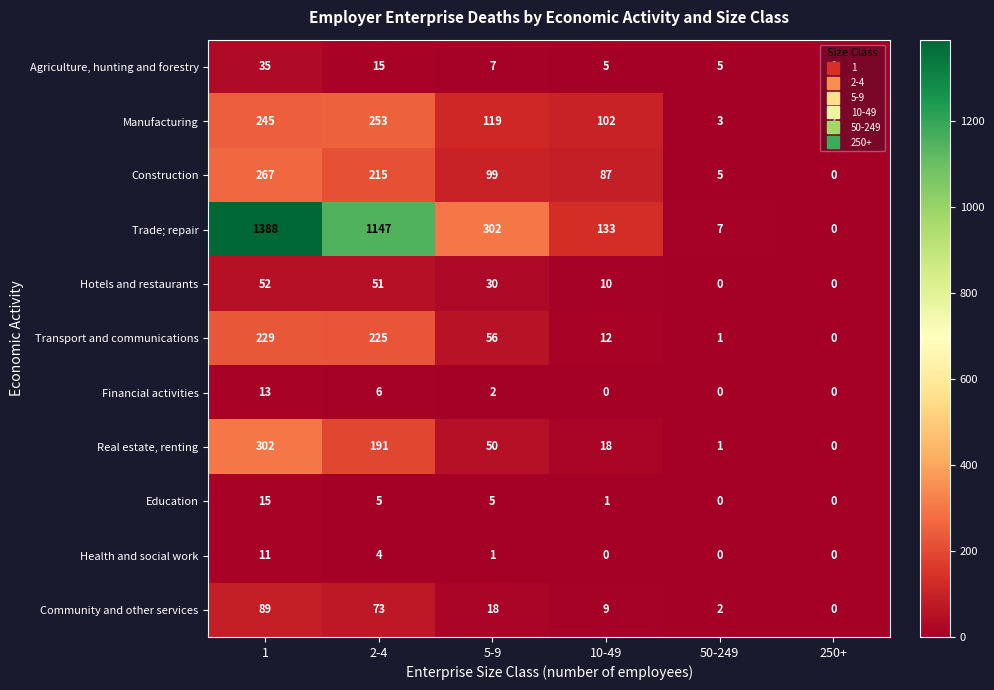

Where is Hotels and restaurants nearest to the value 26?

5-9